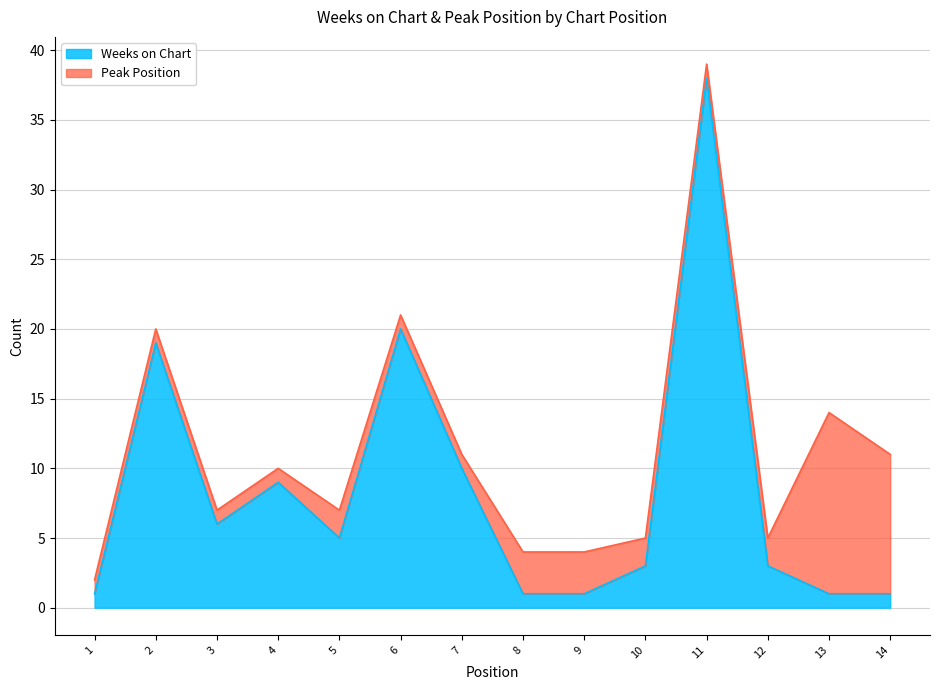

What is the value of the 9th point from the left?

1